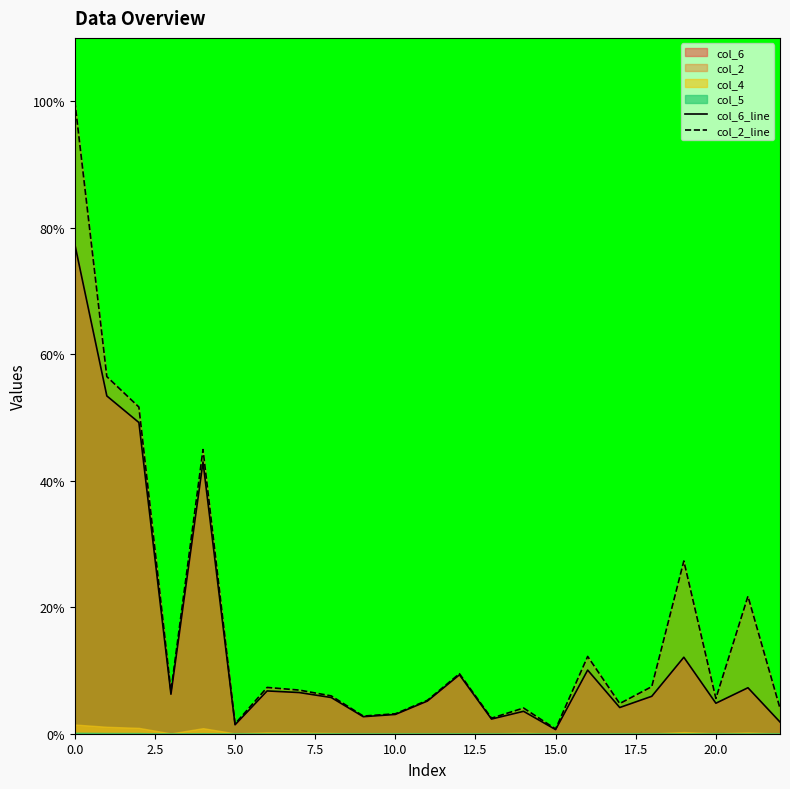

How many data points does each series have?

23